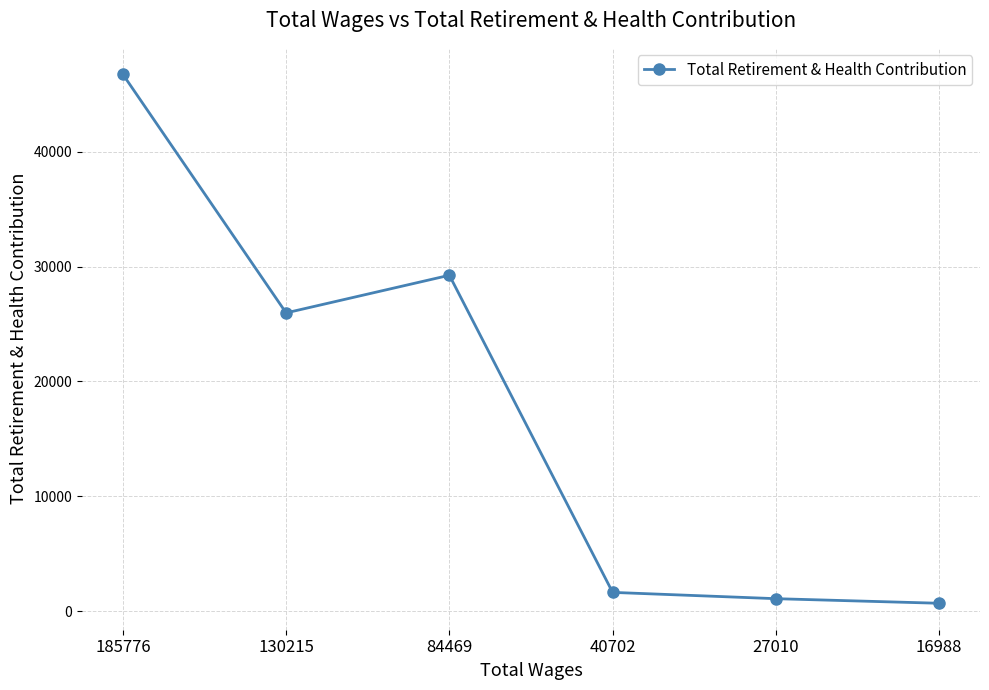

What is the difference between the maximum and minimum values?

46070